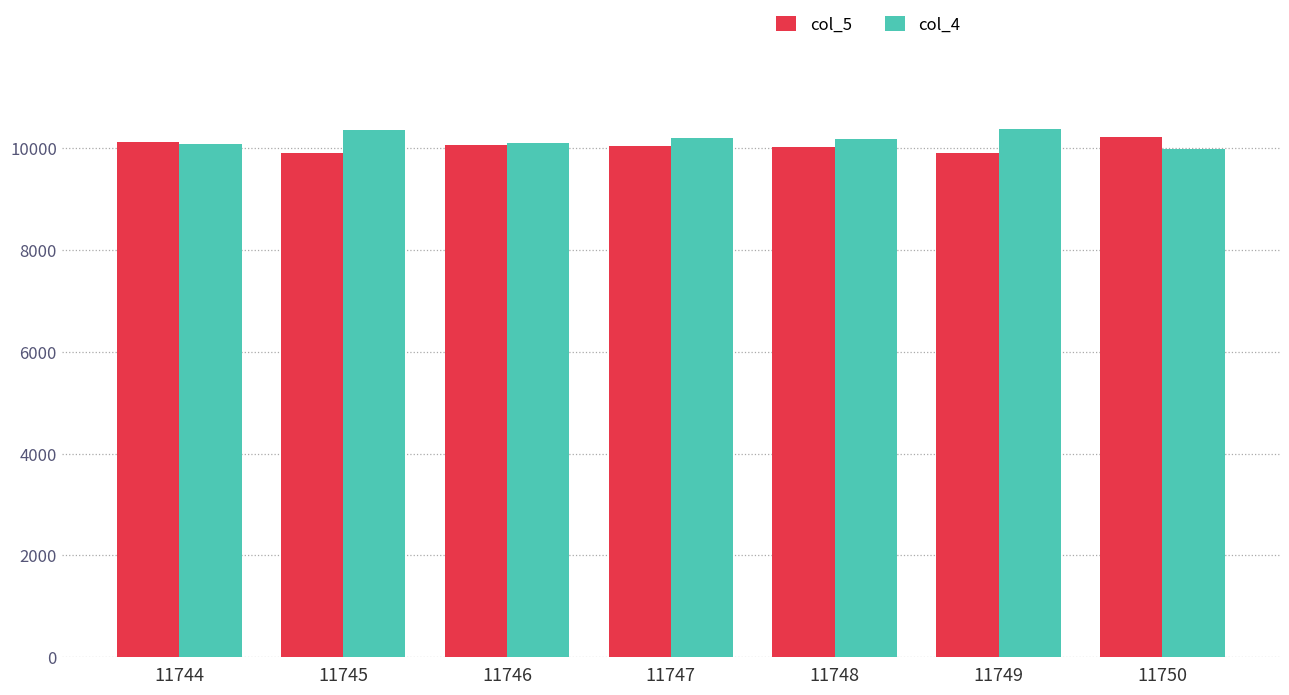

What is the total value across all series at 11747?

20238